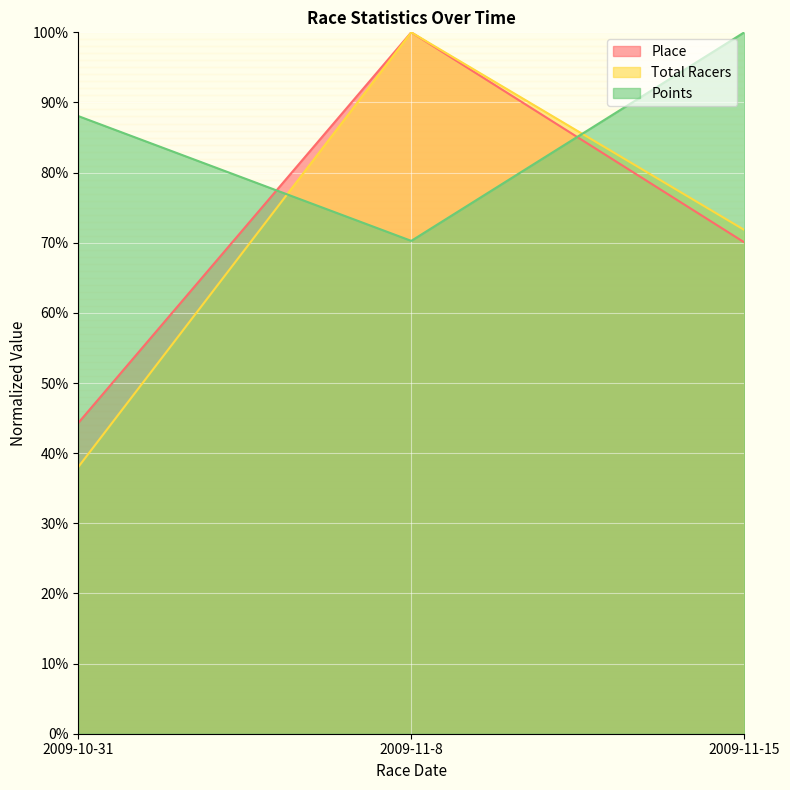

What is the average value of the Total Racers series?

70.0